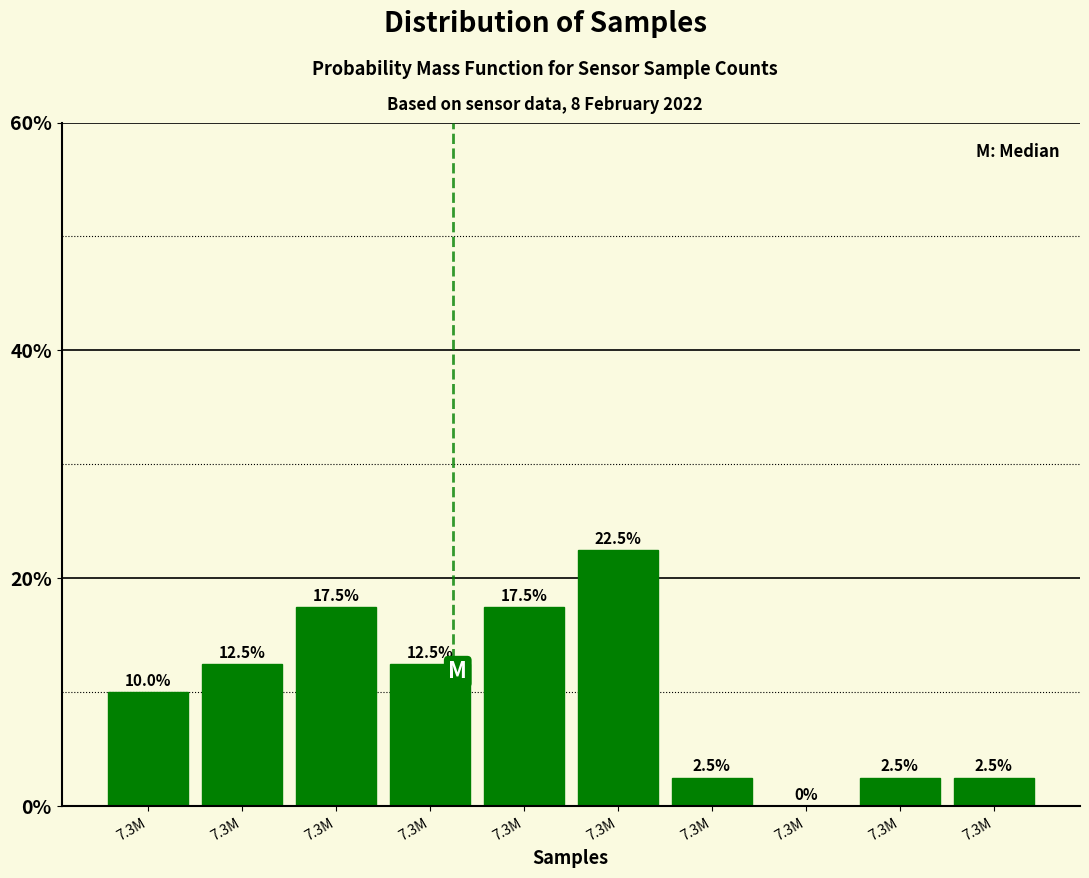

How many positive values are there?

9